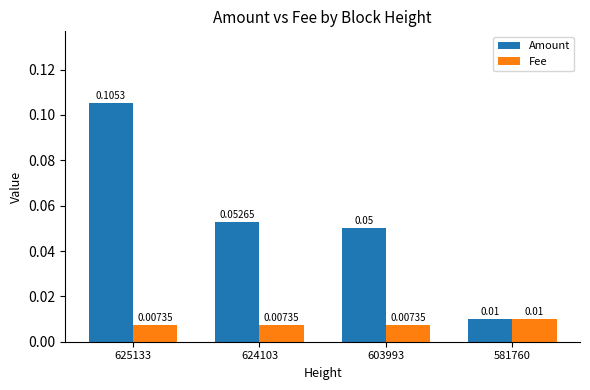

What are all the series names shown in the legend?

Amount, Fee